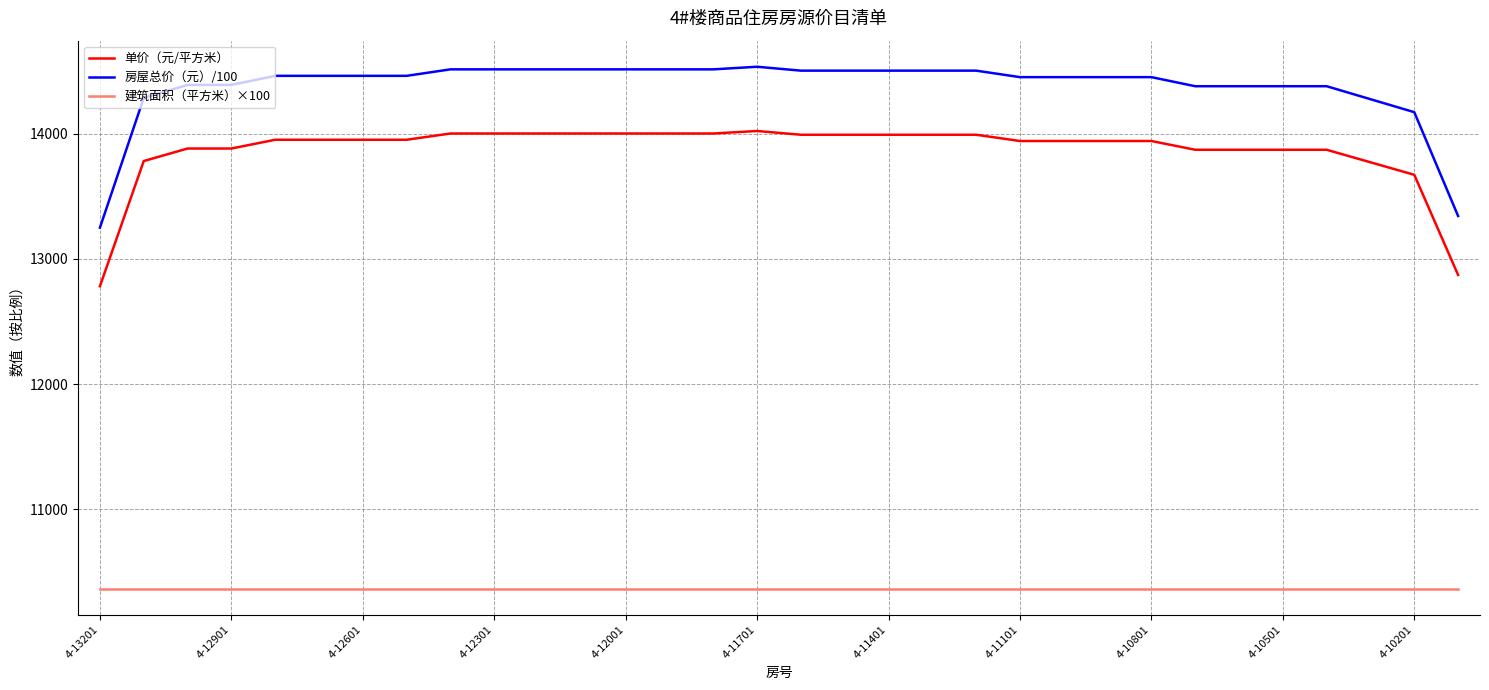

What is the difference between the second highest and second lowest values in the 单价（元/平方米） series?

1130.0